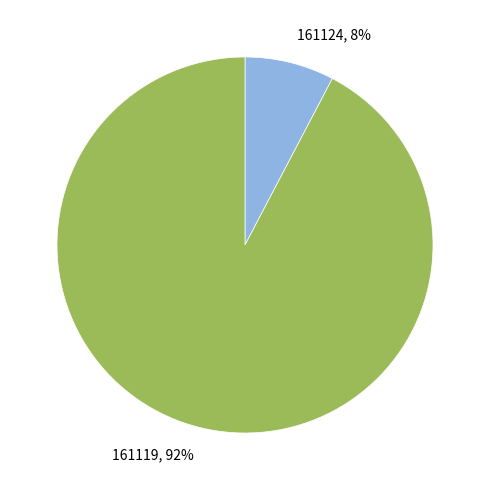

To the nearest percent, what percentage of the pie is 161124?

8%